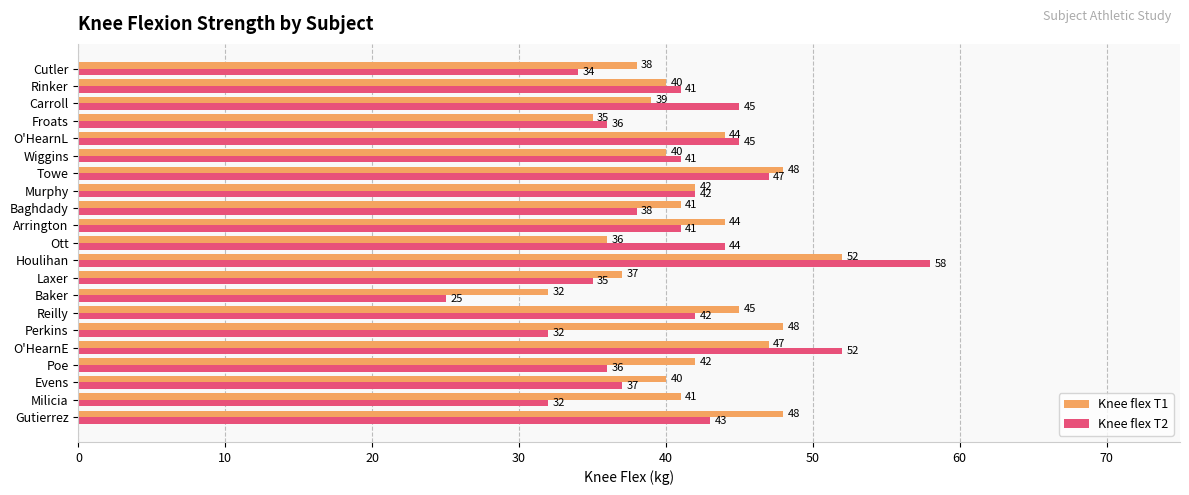

Is the value of Knee flex T2 at Laxer greater than the value of Knee flex T1 at Houlihan?

No